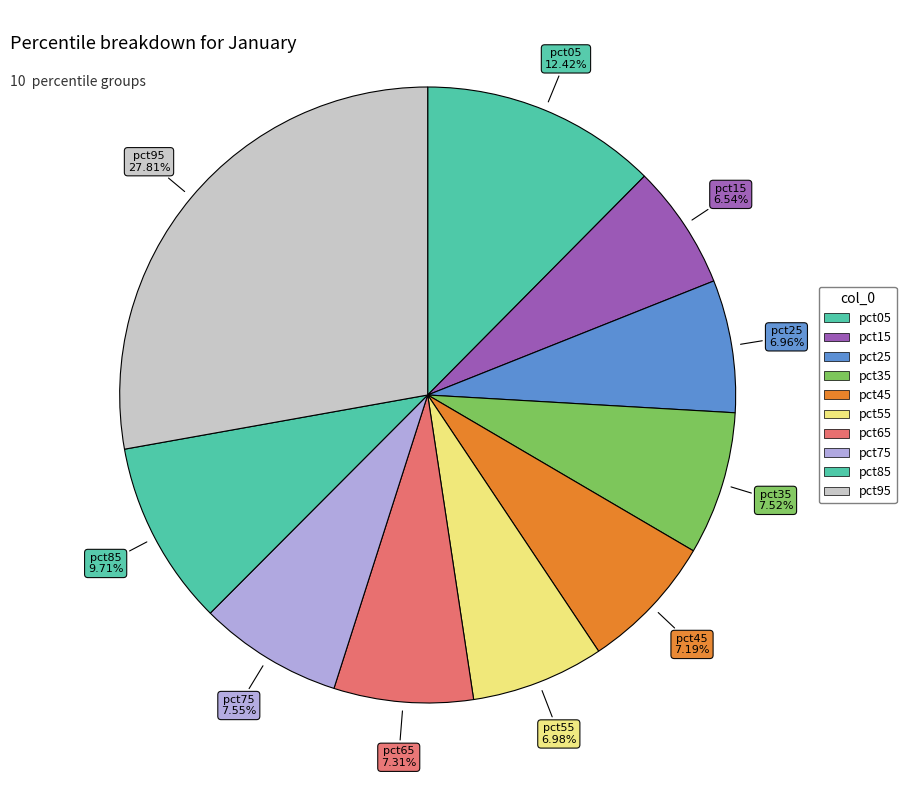

To the nearest percent, what portion does pct35 represent?

8%